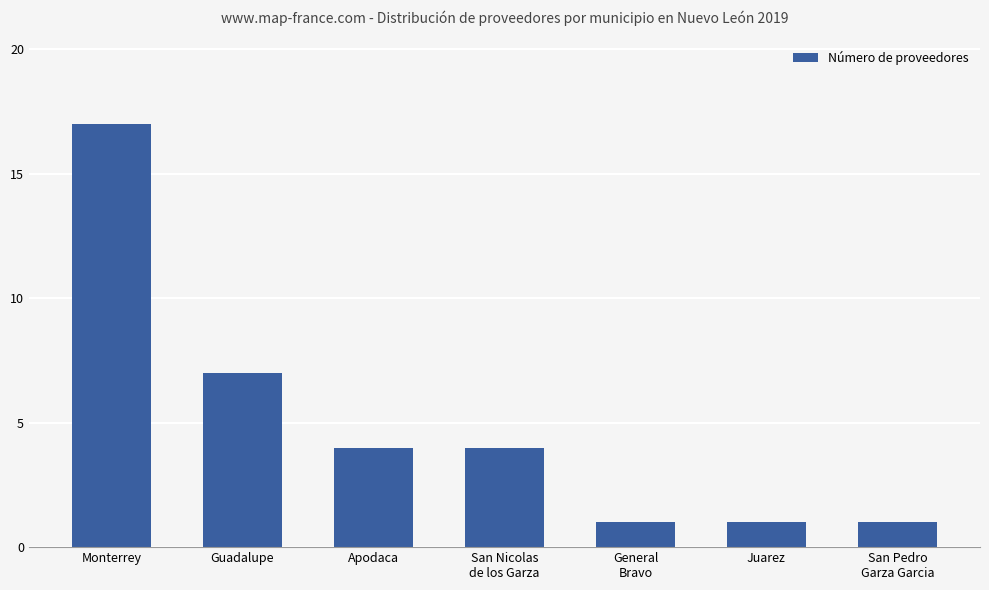

How many distinct data groups are displayed?

1